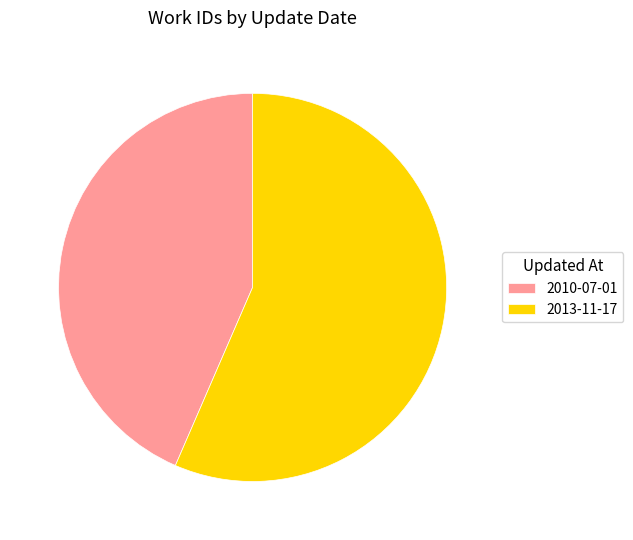

Is 2010-07-01 the majority of the pie?

No